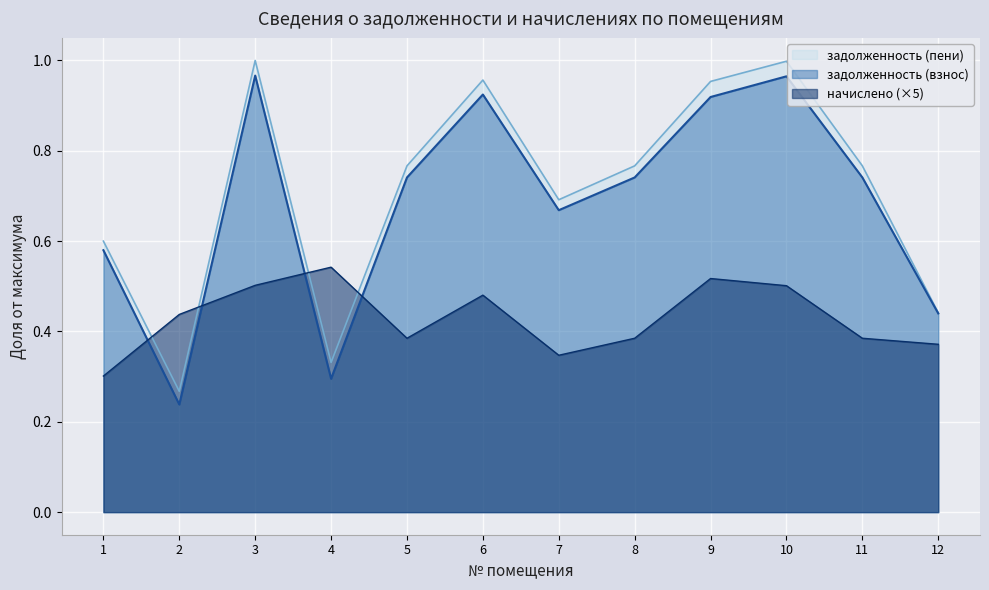

True or false: задолженность (пени) has a value of 0.6 at 6.

False